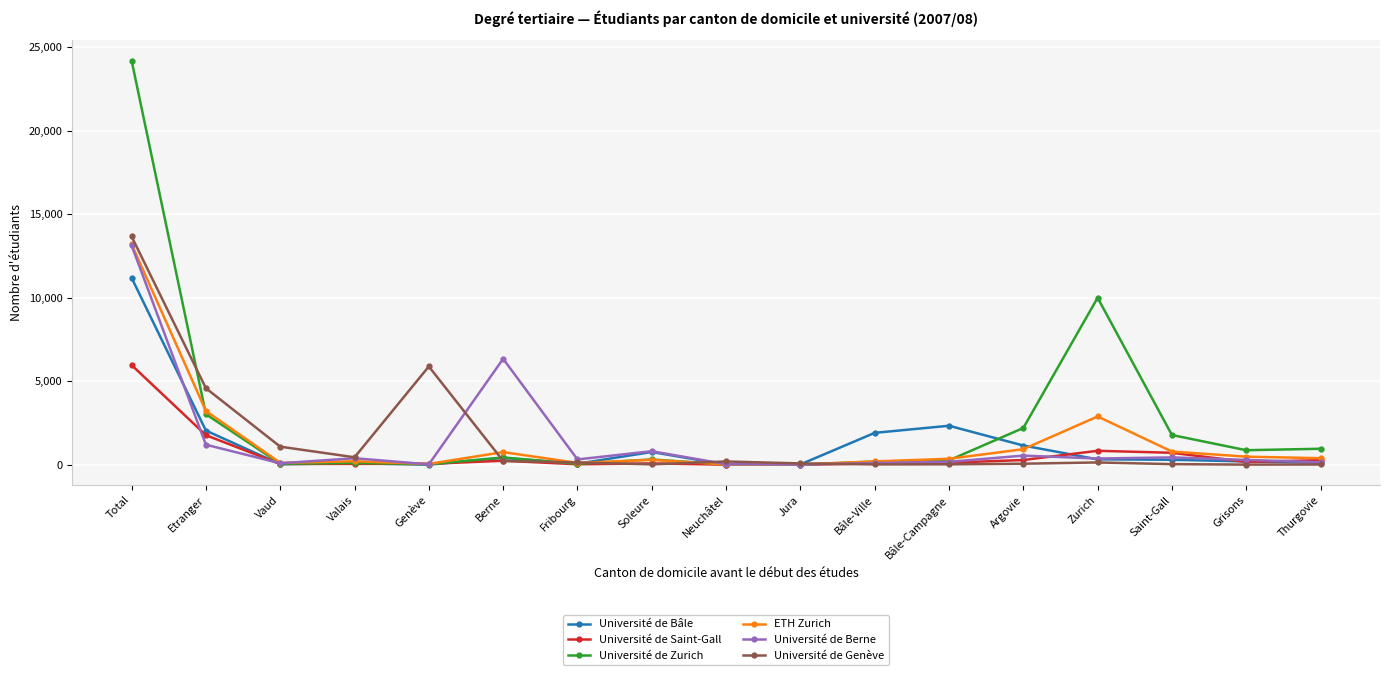

What is the value of the Université de Zurich point at the 13th from the left?

2206